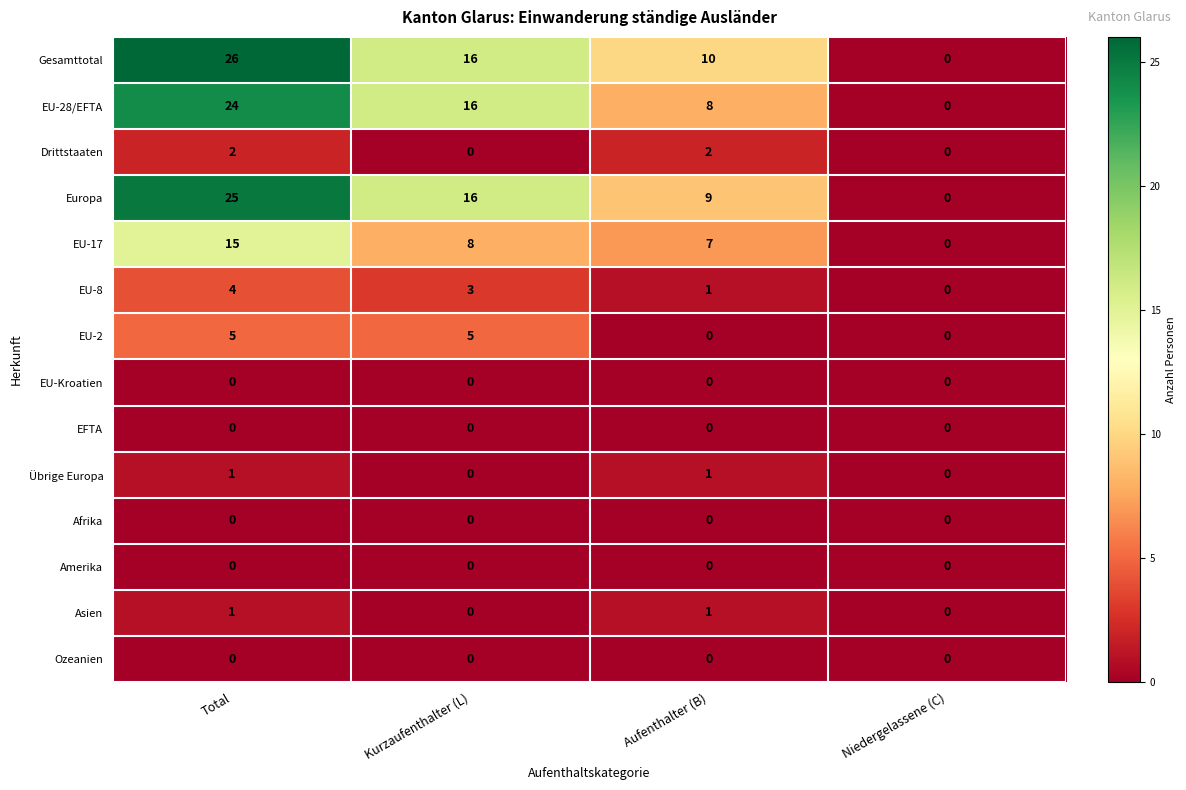

What is the difference between the EU-2 values at Total and Aufenthalter (B)?

5